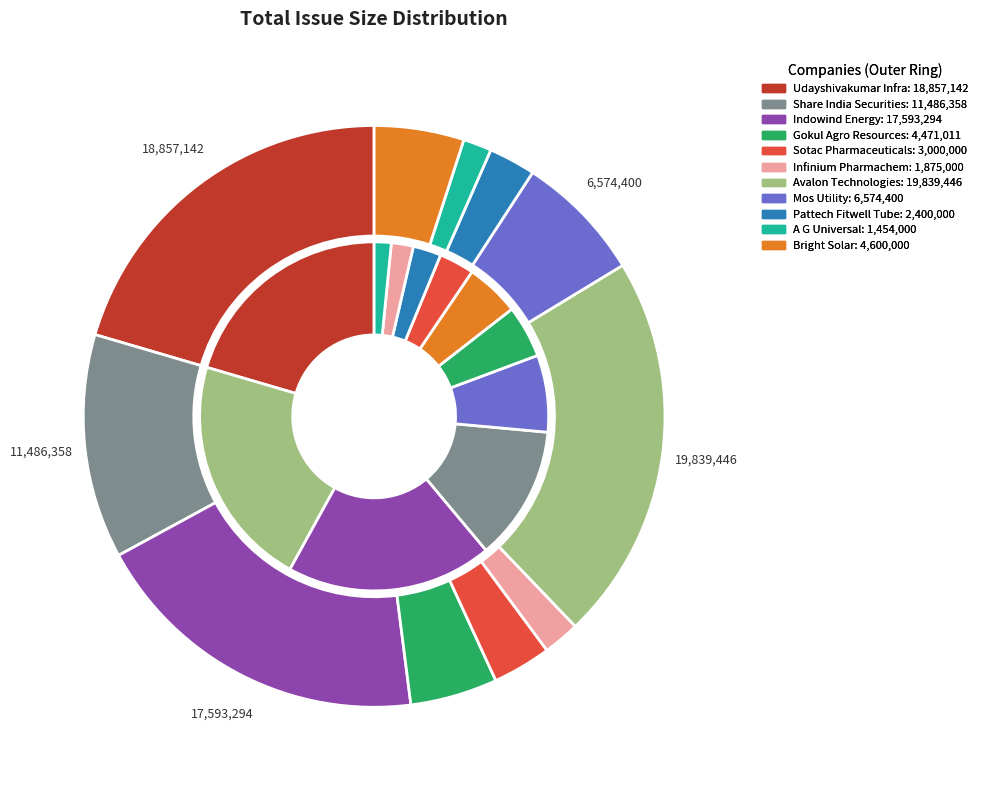

Is it true that A G Universal is 1% of the pie?

False